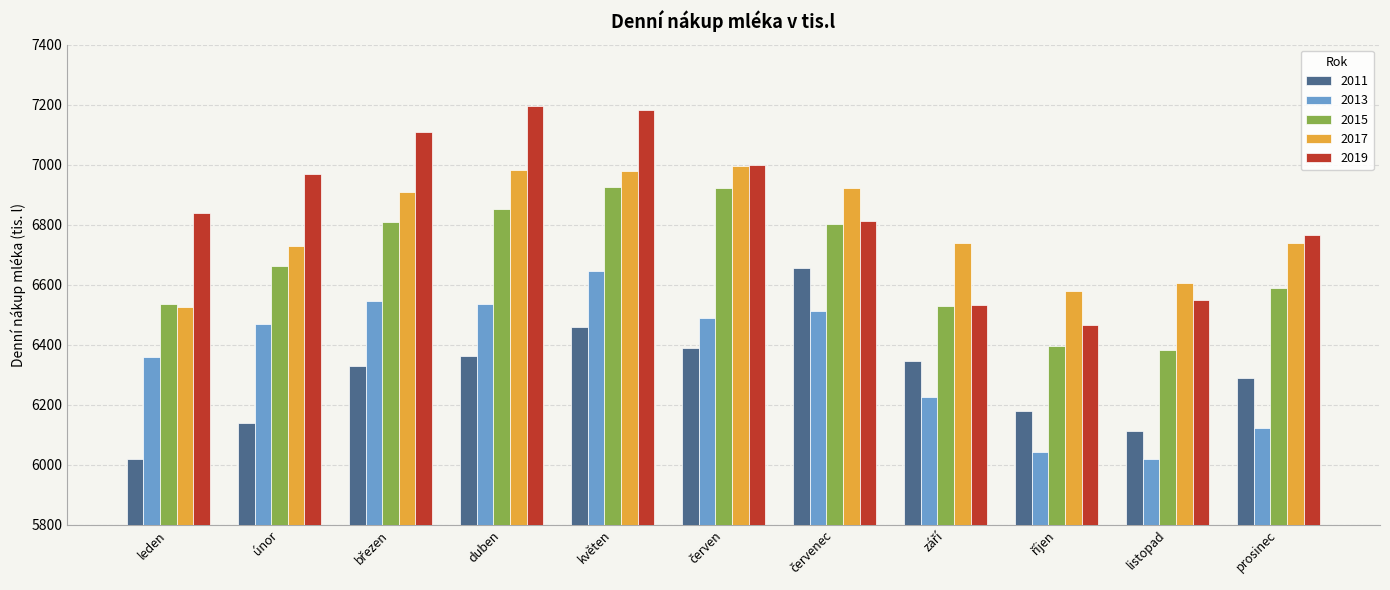

Count the number of categories in the chart.

11